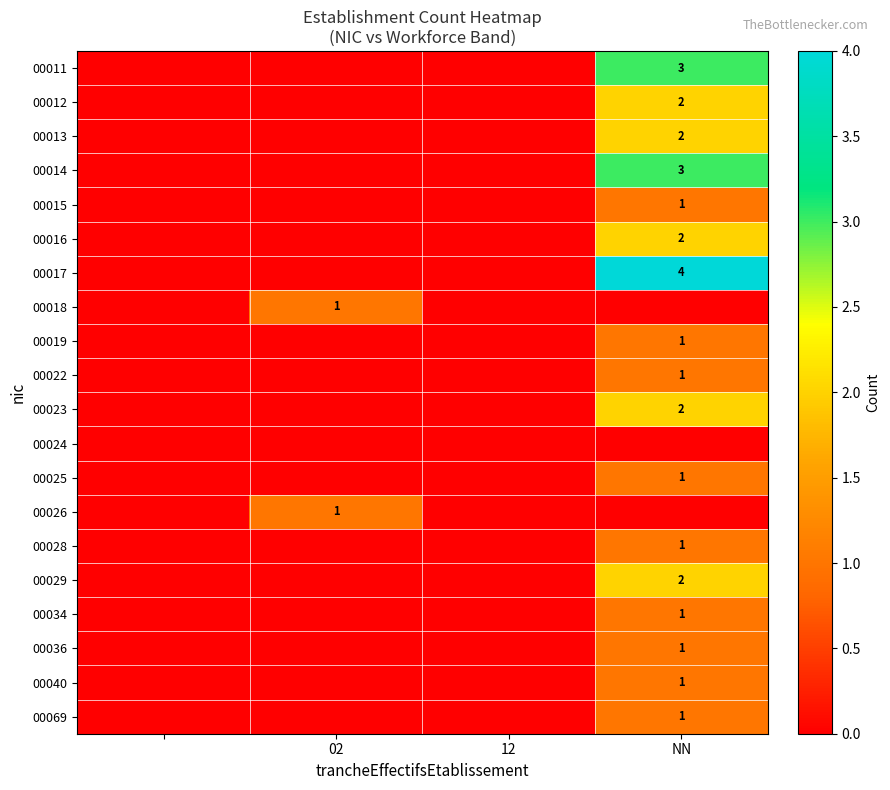

The 00023 series shows 1 at NN. True or false?

False